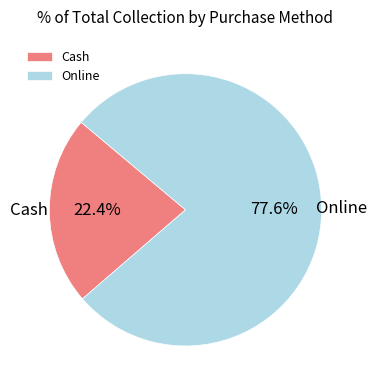

What is the majority slice?

Online